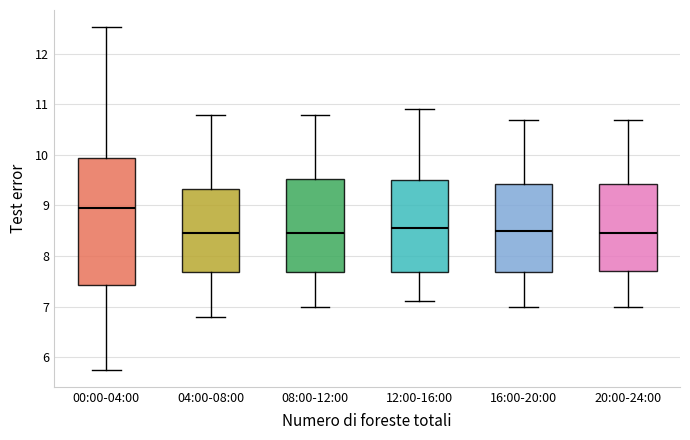

Reading left to right, read every box against the y-axis: the position of its median line, the range the box covers, and the ends of its whiskers. The values are not printed on the chart, so give them approximately, as read against the axis.

00:00-04:00: median 9.0, box 7.4 to 9.9, whiskers 5.8 to 12.5
04:00-08:00: median 8.5, box 7.7 to 9.3, whiskers 6.8 to 10.8
08:00-12:00: median 8.5, box 7.7 to 9.5, whiskers 7.0 to 10.8
12:00-16:00: median 8.6, box 7.7 to 9.5, whiskers 7.1 to 10.9
16:00-20:00: median 8.5, box 7.7 to 9.4, whiskers 7.0 to 10.7
20:00-24:00: median 8.5, box 7.7 to 9.4, whiskers 7.0 to 10.7